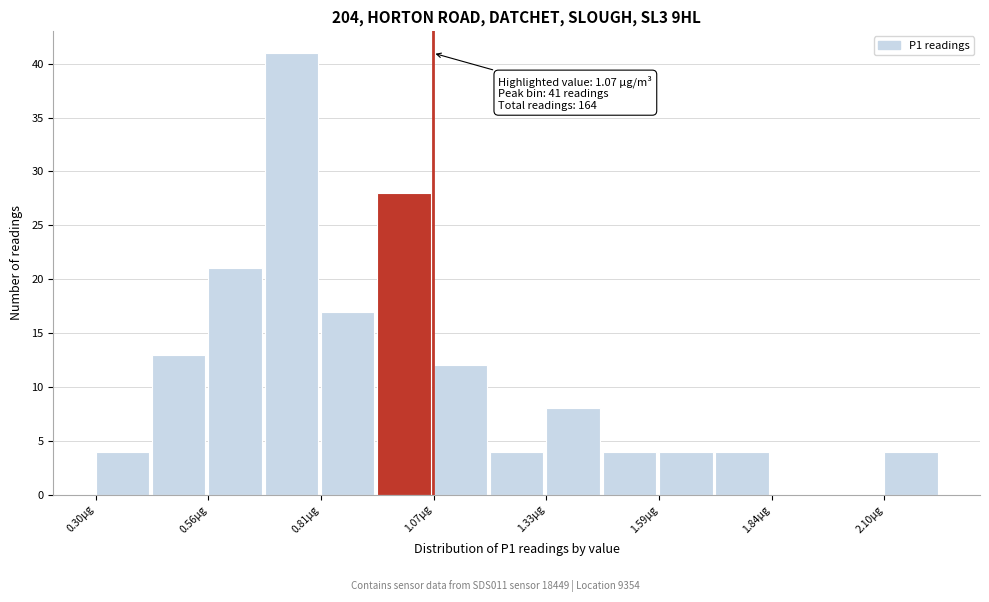

Around what value on the x-axis is the tallest bar? Give the approximate position of its centre, as read against the axis.

0.75